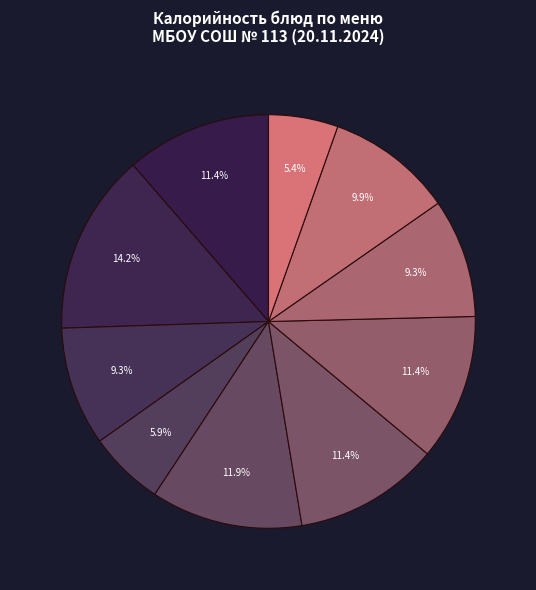

How many slices are in this pie chart?

10